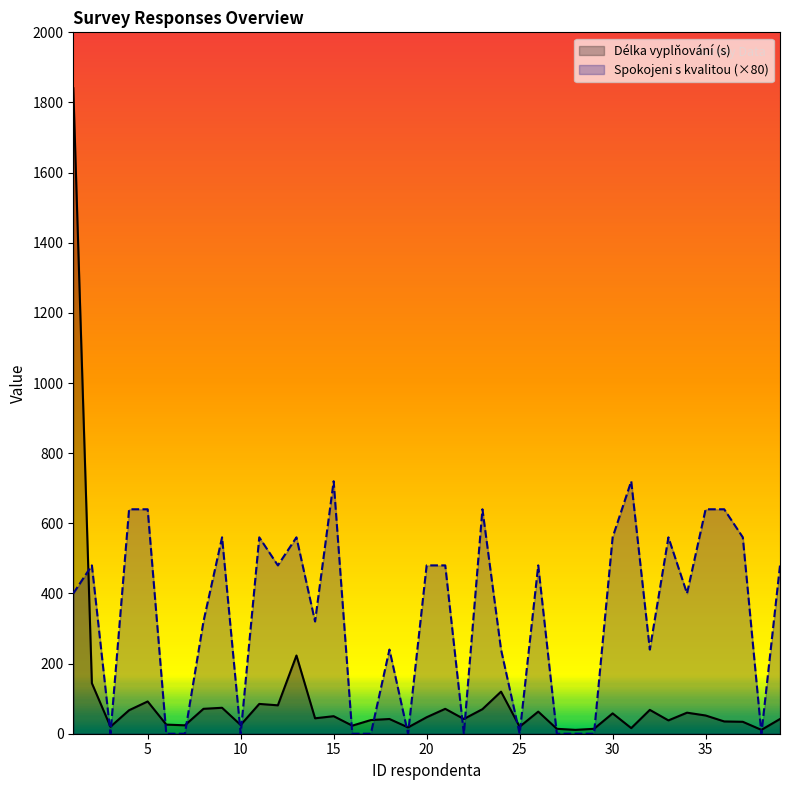

The Délka vyplňování (s) series shows 30 at 5. True or false?

False